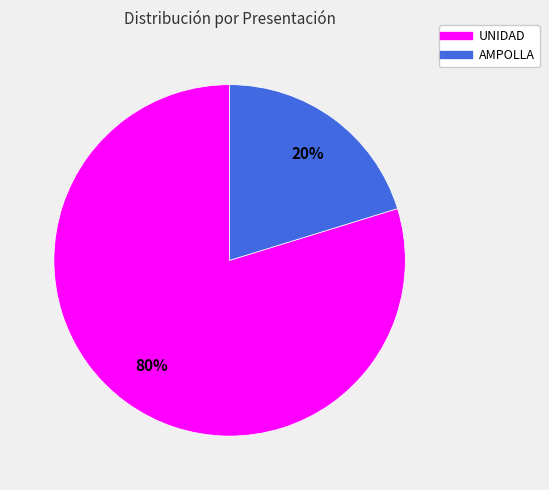

What percentage is the AMPOLLA slice, to the nearest percent?

20%